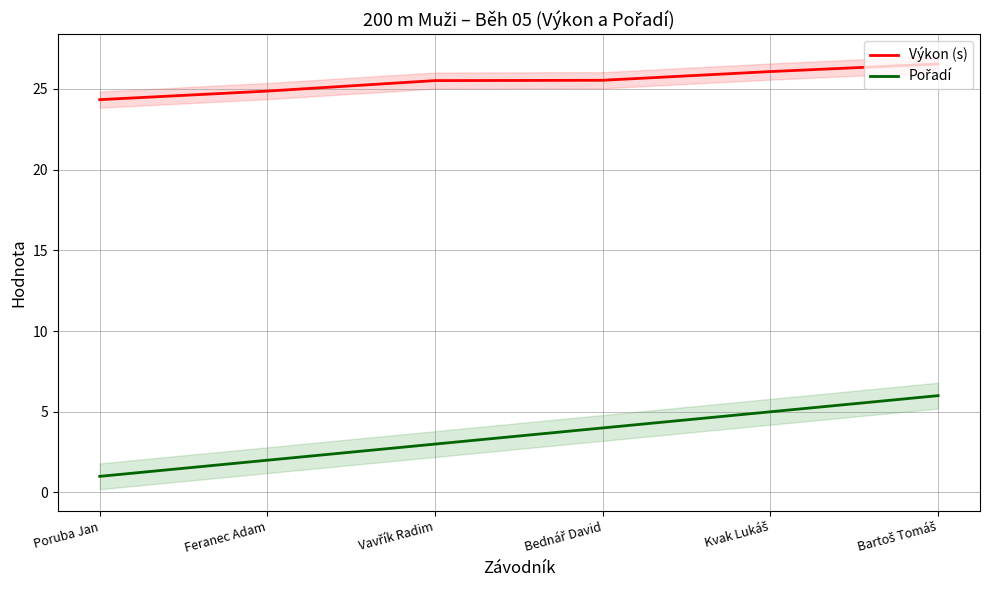

Rank the series by their maximum value, from lowest to highest.

Pořadí, Výkon (s)